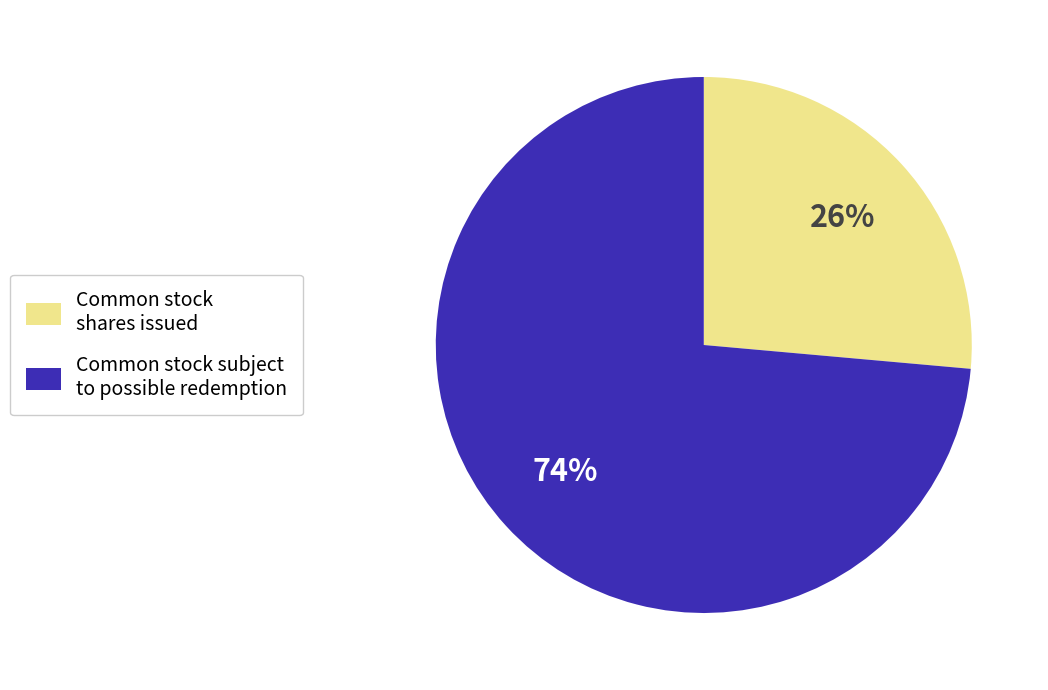

To the nearest percent, what is the average slice percentage?

50%